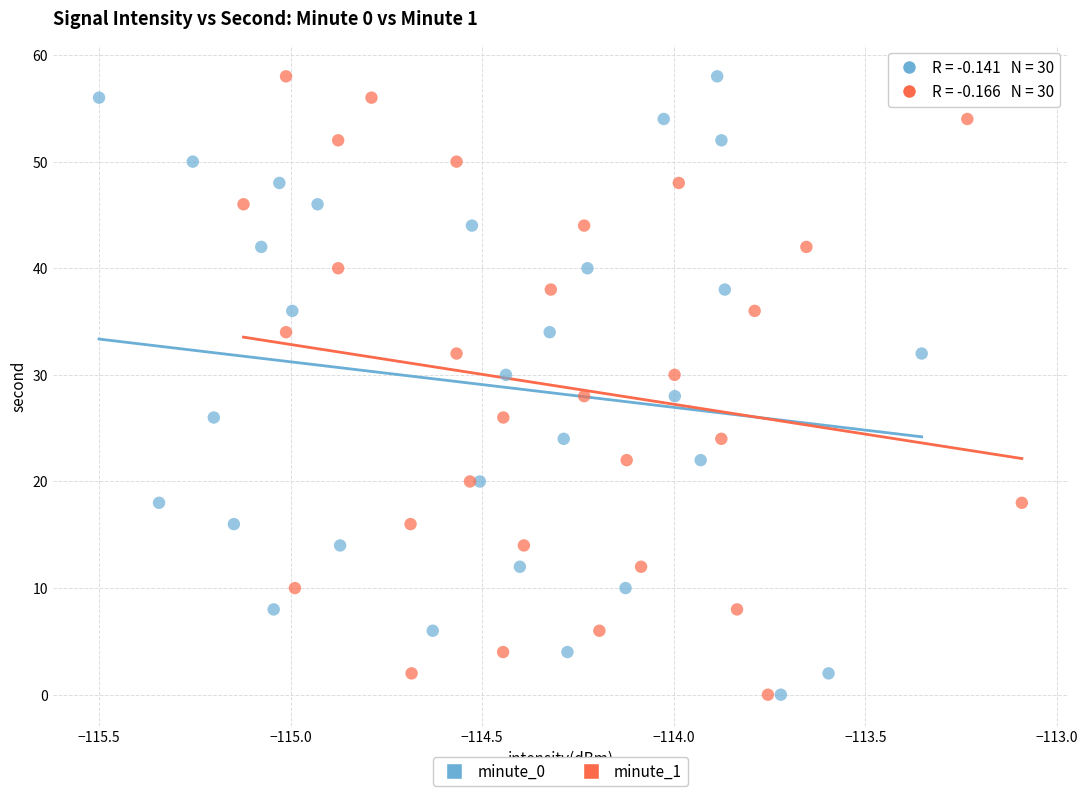

What are all the series names shown in the legend?

minute_0, minute_1